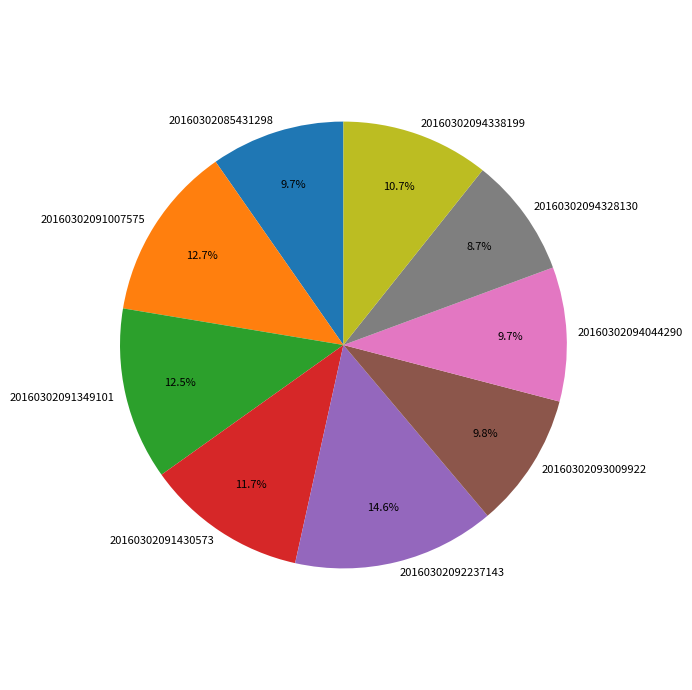

Is it true that 20160302091349101 is 23% of the pie?

False